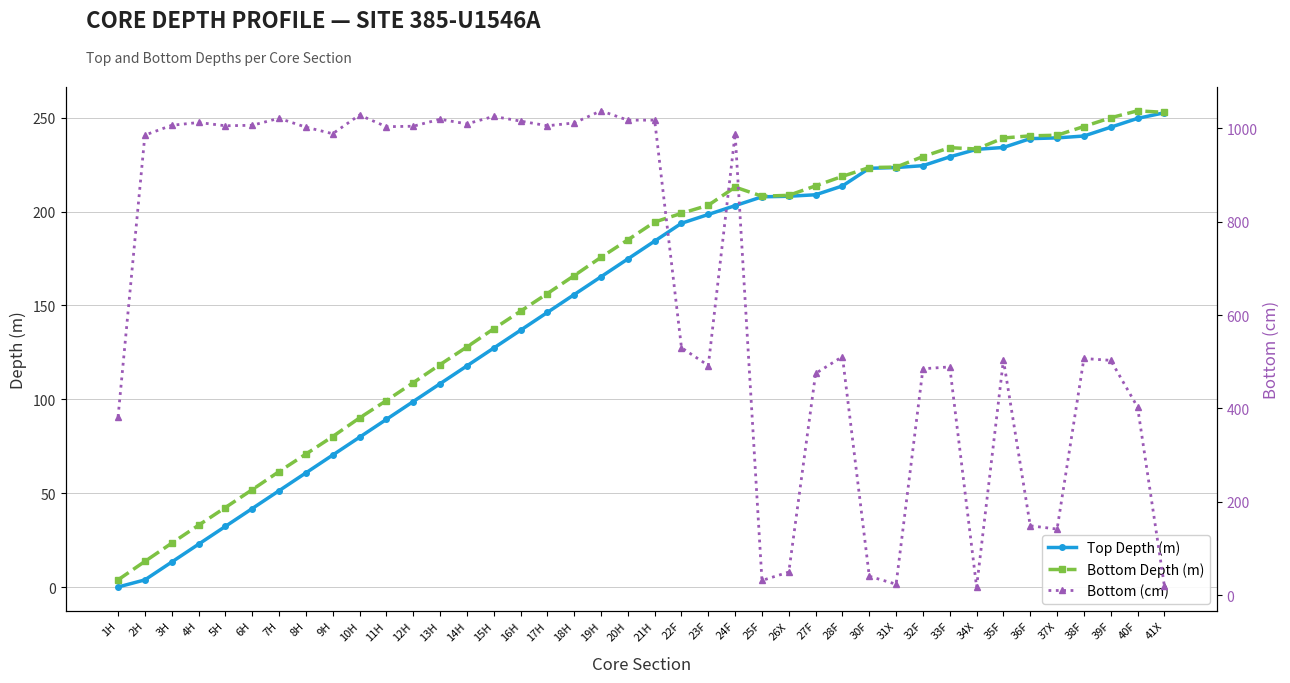

Reading left to right, transcribe all the data shown in this chart.

Top Depth (m): 1H=0.0	2H=3.8	3H=13.3	4H=22.8	5H=32.3	6H=41.8	7H=51.3	8H=60.8	9H=70.3	10H=79.8	11H=89.3	12H=98.8	13H=108.3	14H=117.8	15H=127.3	16H=136.8	17H=146.3	18H=155.8	19H=165.3	20H=174.8	21H=184.3	22F=193.8	23F=198.5	24F=203.2	25F=207.9	26X=208.2	27F=209.0	28F=213.7	30F=223.1	31X=223.5	32F=224.5	33F=229.2	34X=233.2	35F=234.2	36F=238.9	37X=239.3	38F=240.3	39F=245.0	40F=249.7	41X=252.7
Bottom Depth (m): 1H=3.8	2H=13.7	3H=23.4	4H=32.9	5H=42.4	6H=51.9	7H=61.5	8H=70.8	9H=80.2	10H=90.1	11H=99.3	12H=108.8	13H=118.5	14H=127.9	15H=137.6	16H=146.9	17H=156.3	18H=165.9	19H=175.7	20H=185.0	21H=194.5	22F=199.1	23F=203.4	24F=213.1	25F=208.2	26X=208.7	27F=213.8	28F=218.8	30F=223.5	31X=223.7	32F=229.3	33F=234.1	34X=233.4	35F=239.2	36F=240.4	37X=240.7	38F=245.4	39F=250.0	40F=253.7	41X=252.9
Bottom (cm): 1H=382.0	2H=985.0	3H=1006.0	4H=1012.0	5H=1005.0	6H=1006.0	7H=1021.0	8H=1002.0	9H=988.0	10H=1028.0	11H=1003.0	12H=1004.0	13H=1019.0	14H=1009.0	15H=1025.0	16H=1015.0	17H=1005.0	18H=1011.0	19H=1037.0	20H=1017.0	21H=1017.0	22F=530.0	23F=492.0	24F=988.0	25F=32.0	26X=50.0	27F=475.0	28F=511.0	30F=41.0	31X=24.0	32F=485.0	33F=489.0	34X=18.0	35F=504.0	36F=149.0	37X=142.0	38F=507.0	39F=503.0	40F=403.0	41X=20.0